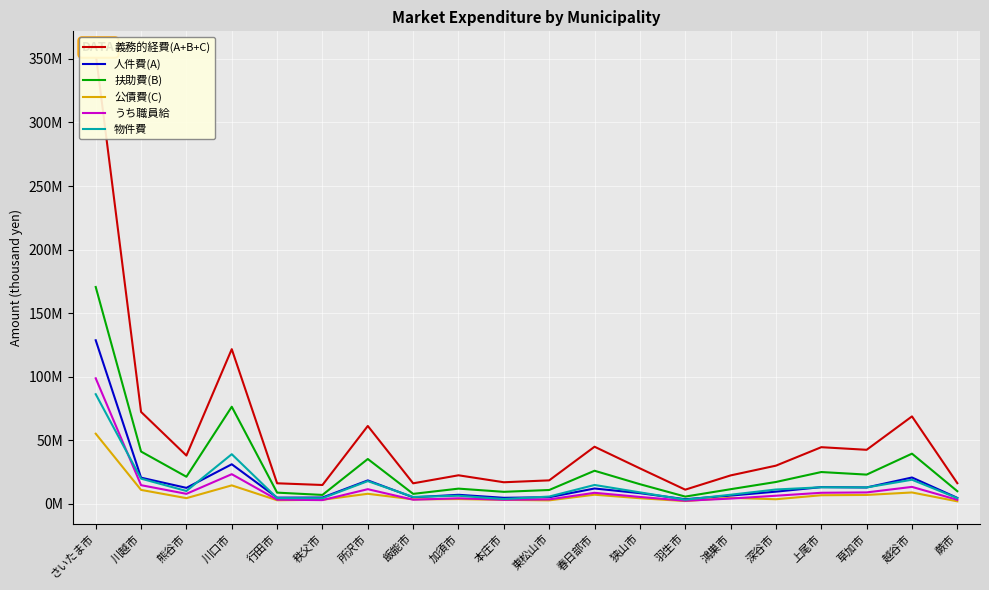

At which label does 義務的経費(A+B+C) reach its peak?

さいたま市